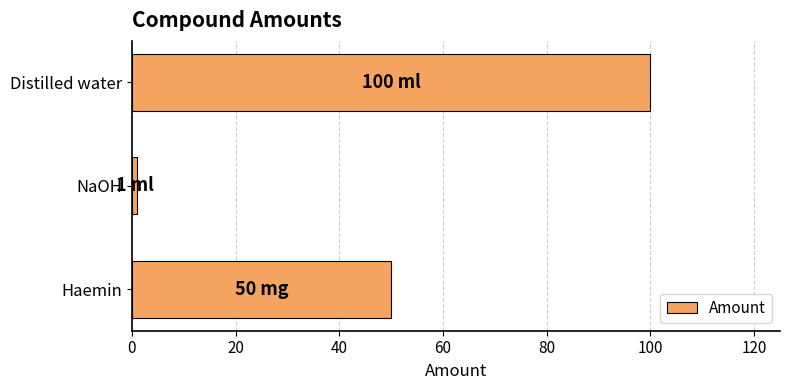

Is it true that the value at Haemin is 50?

True